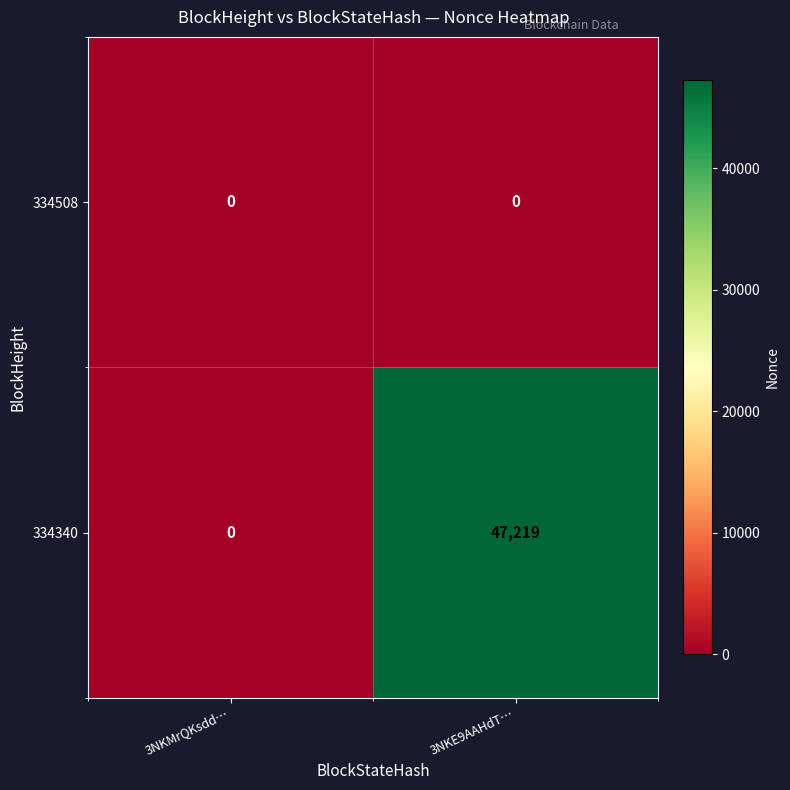

What is the maximum value for 334340?

47219